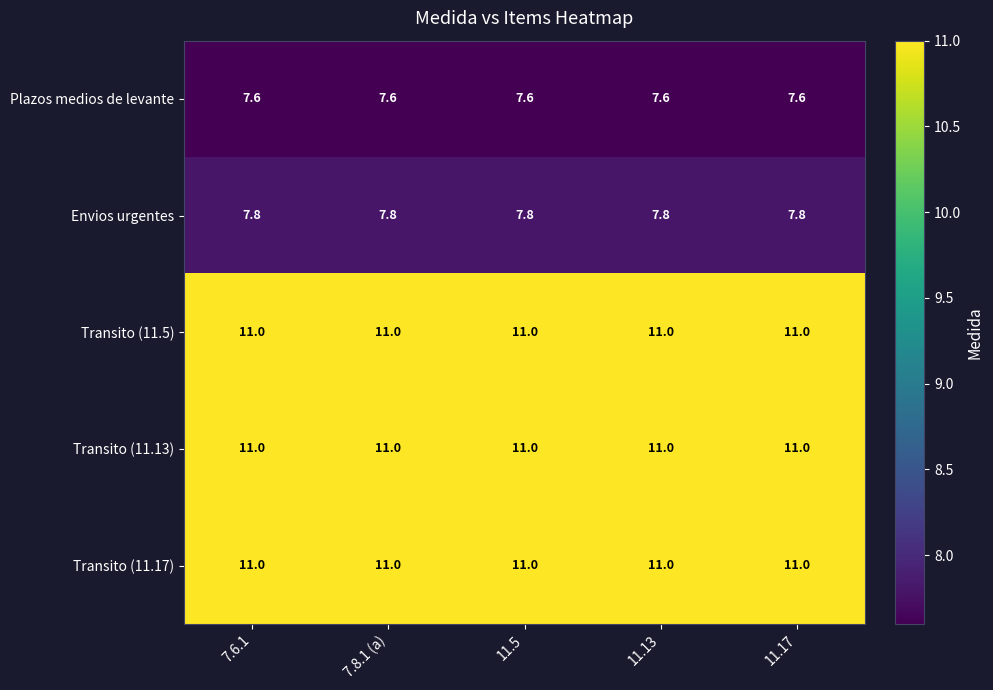

What is the lowest value of the Plazos medios de levante series?

7.6